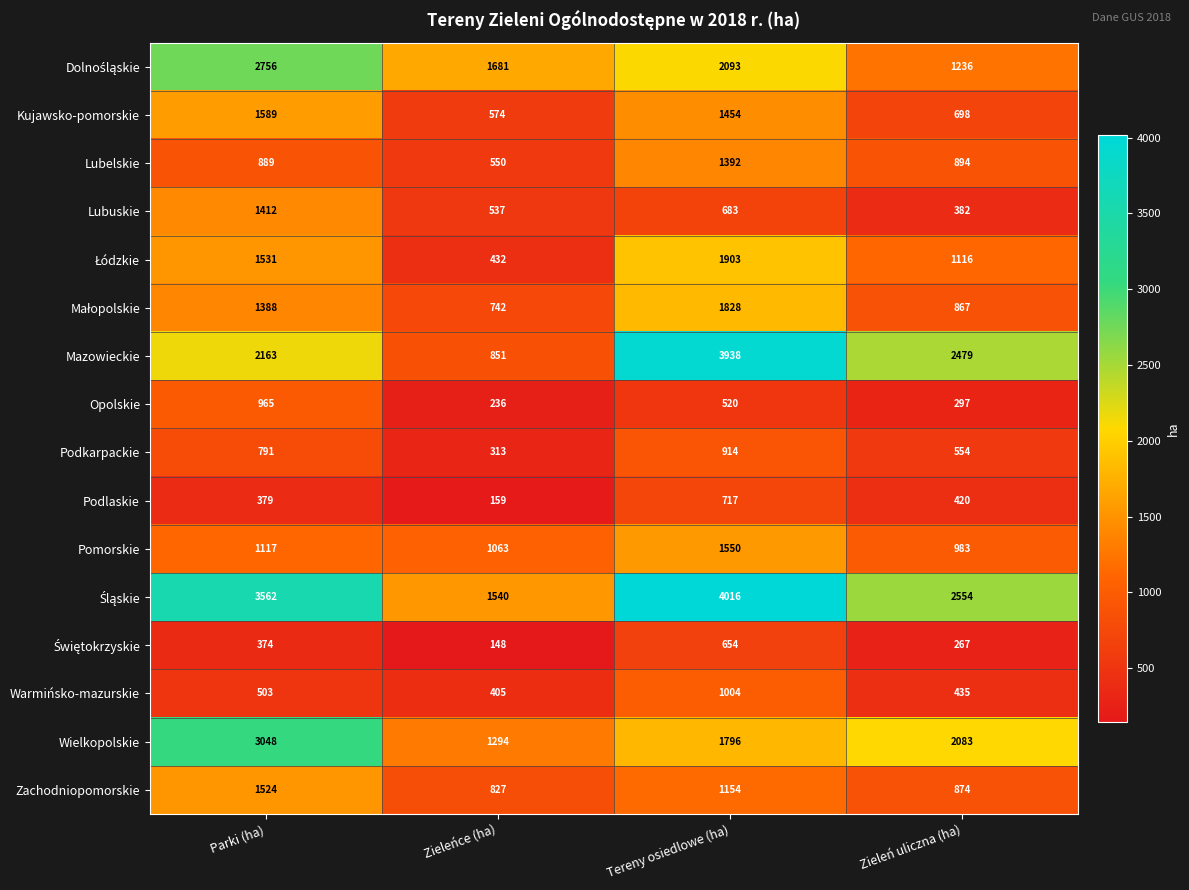

What is the spread (max minus min) of values at Parki (ha)?

3188